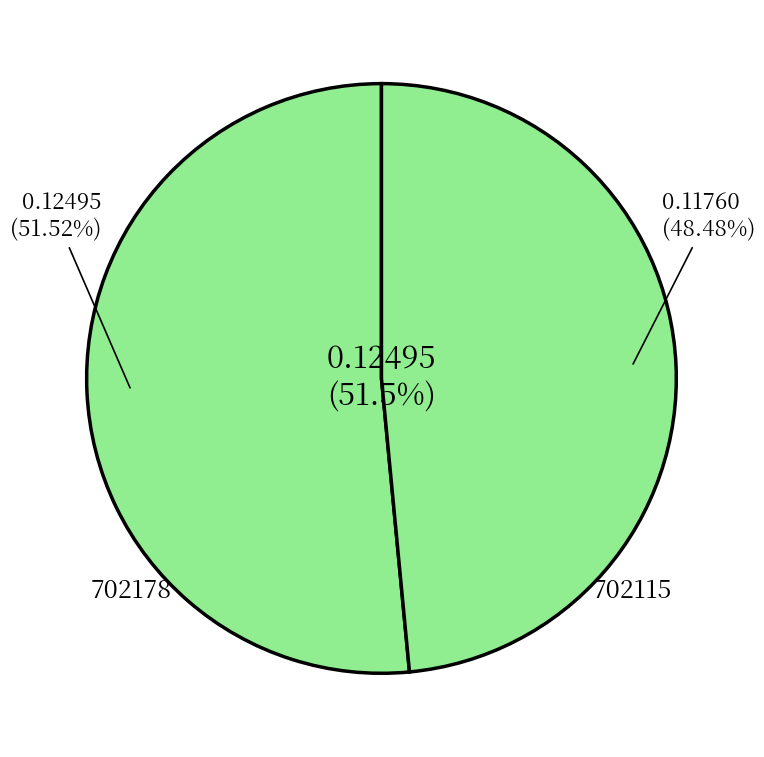

Rank the categories by value from highest to lowest.

702178, 702115